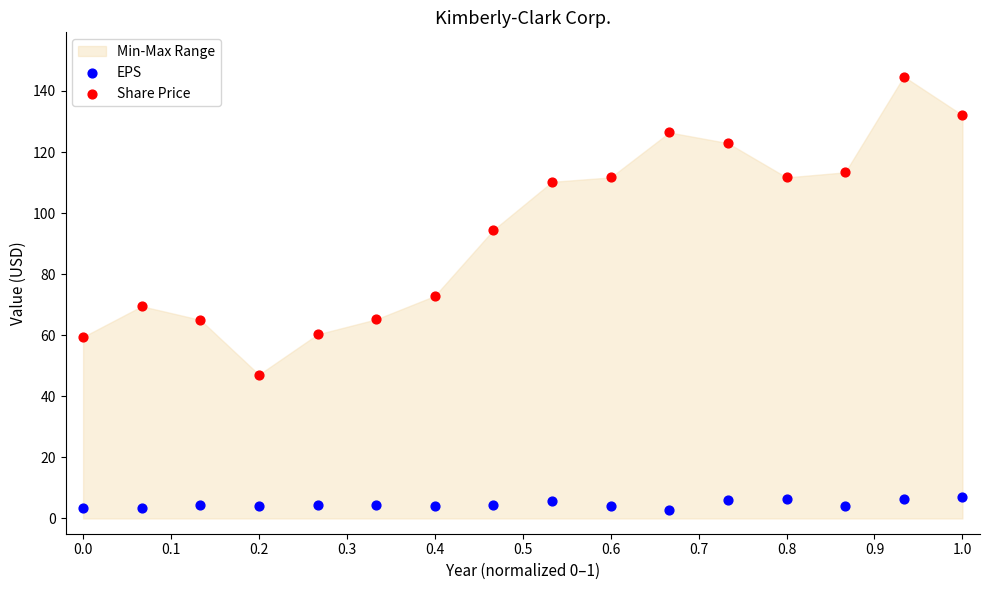

Across all data points, what is the range of X values (max minus min)?

1.0